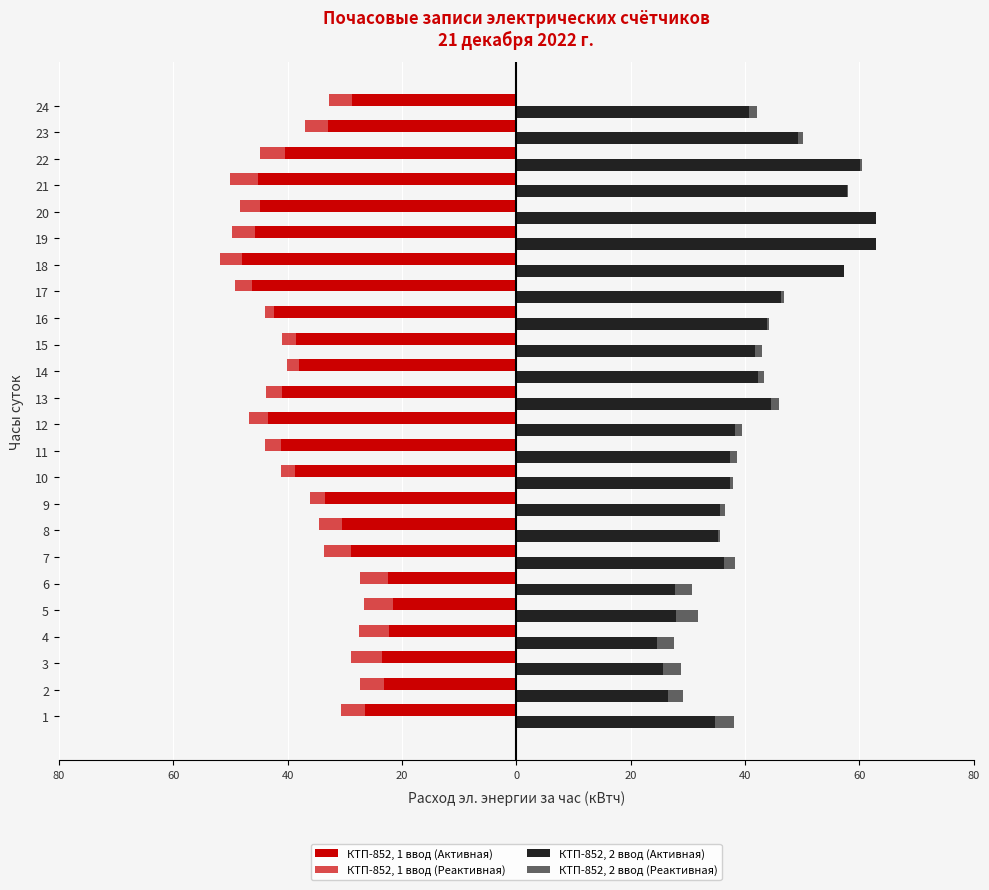

How many values in the КТП-852, 2 ввод (Реактивная) series exceed 42?

12